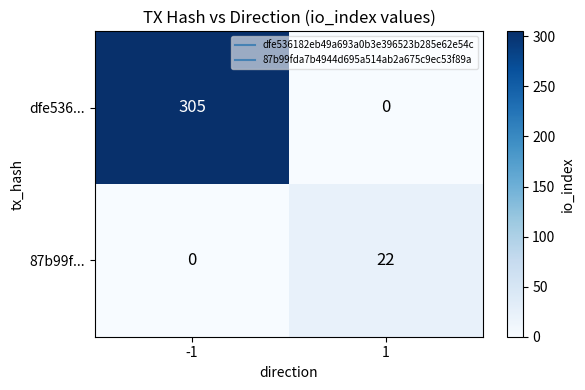

Reading right to left, transcribe all the data shown in this chart.

dfe536...: 0	305
87b99f...: 22	0